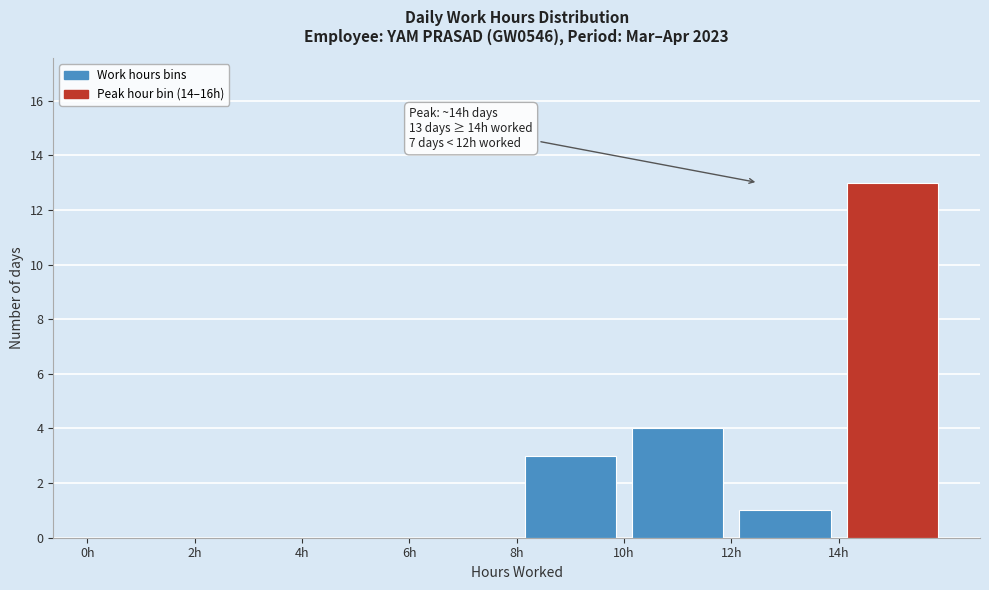

Over which range of the x-axis is the bar tallest?

14 to 16